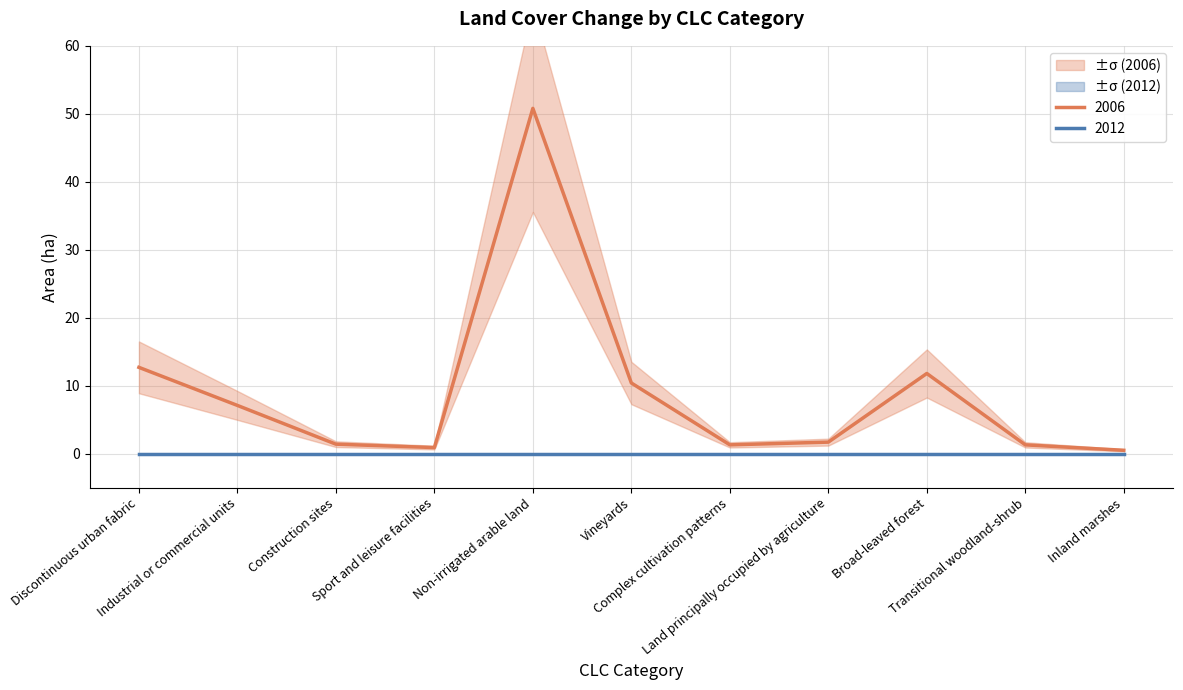

Rank the categories by value from lowest to highest.

Inland marshes, Sport and leisure facilities, Complex cultivation patterns, Transitional woodland-shrub, Construction sites, Land principally occupied by agriculture, Industrial or commercial units, Vineyards, Broad-leaved forest, Discontinuous urban fabric, Non-irrigated arable land